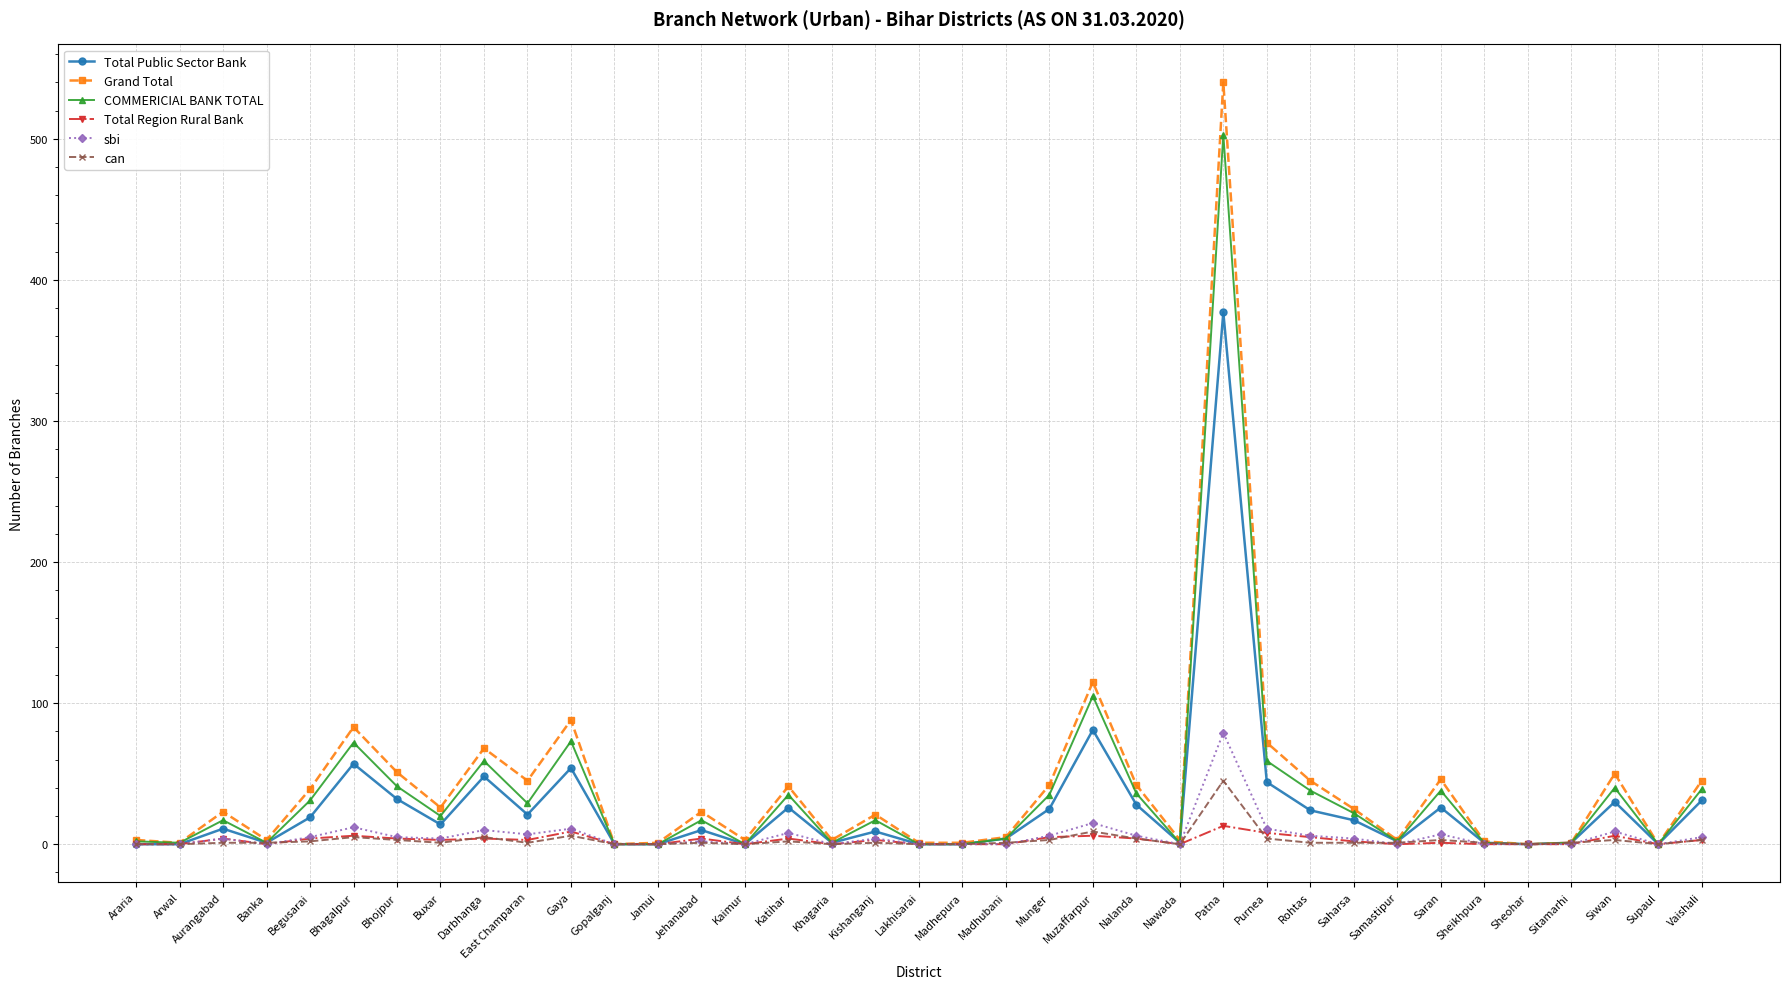

At how many categories does at least one series exceed 500?

1